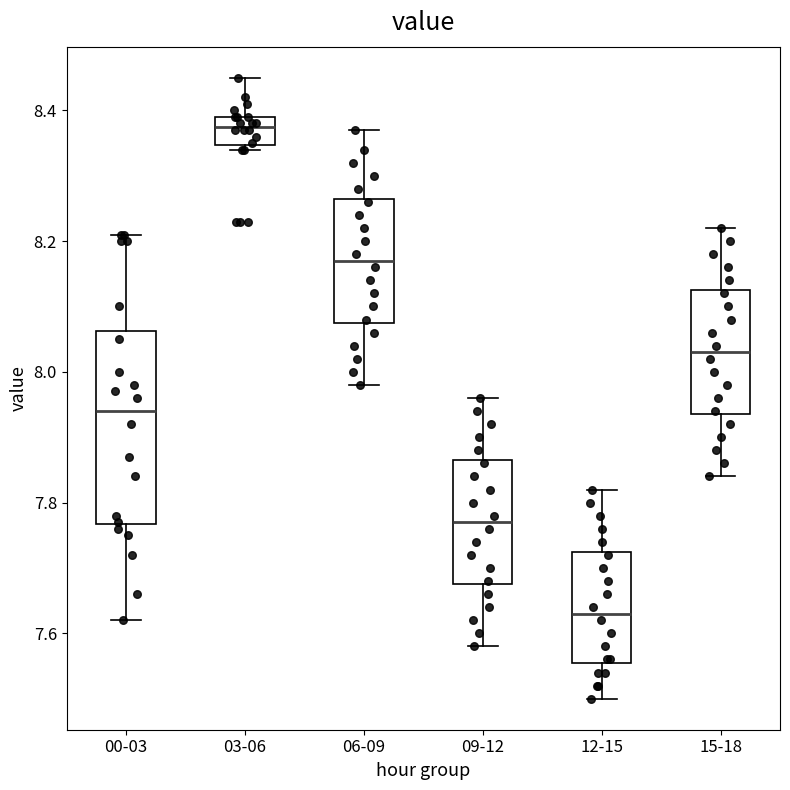

Which box is the tallest, from its lower edge to its upper edge?

00-03